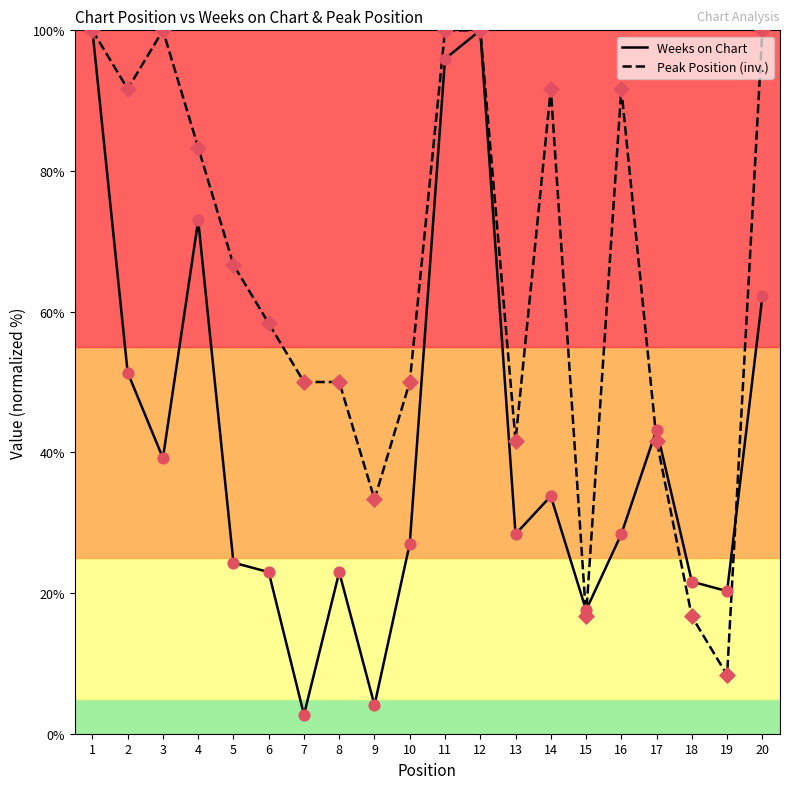

Which series has the widest spread of values?

Weeks on Chart